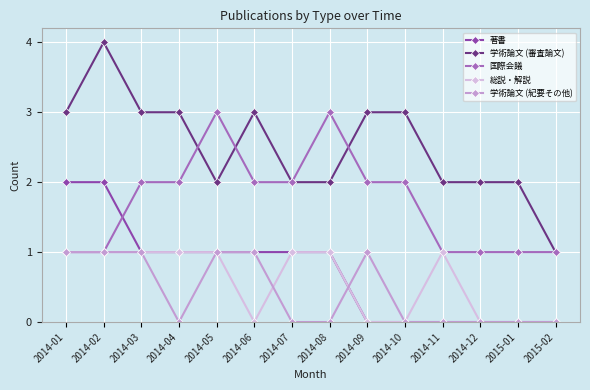

The 著書 series shows 2 at 2014-02. True or false?

True